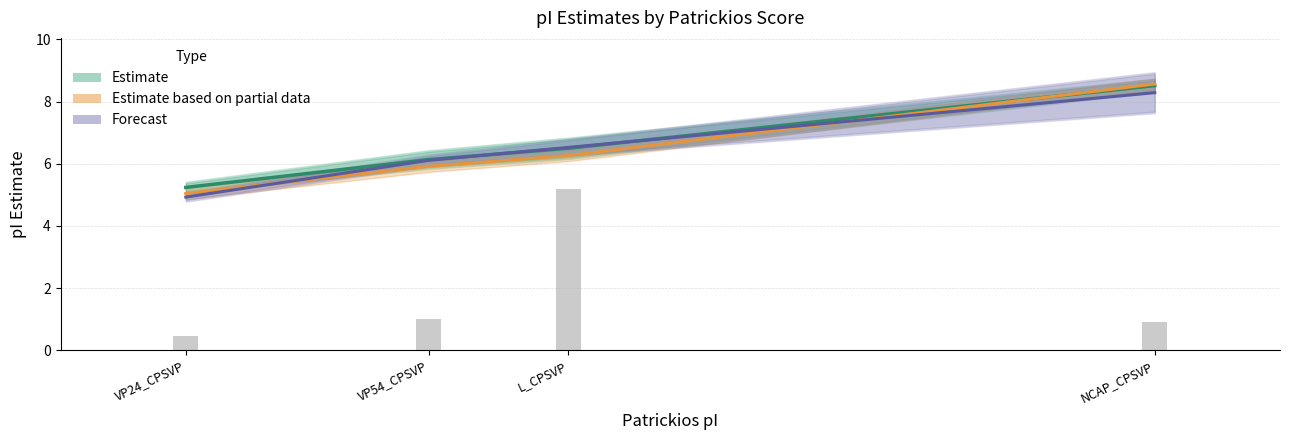

The value of Estimate at NCAP_CPSVP is 8.5. True or false?

True